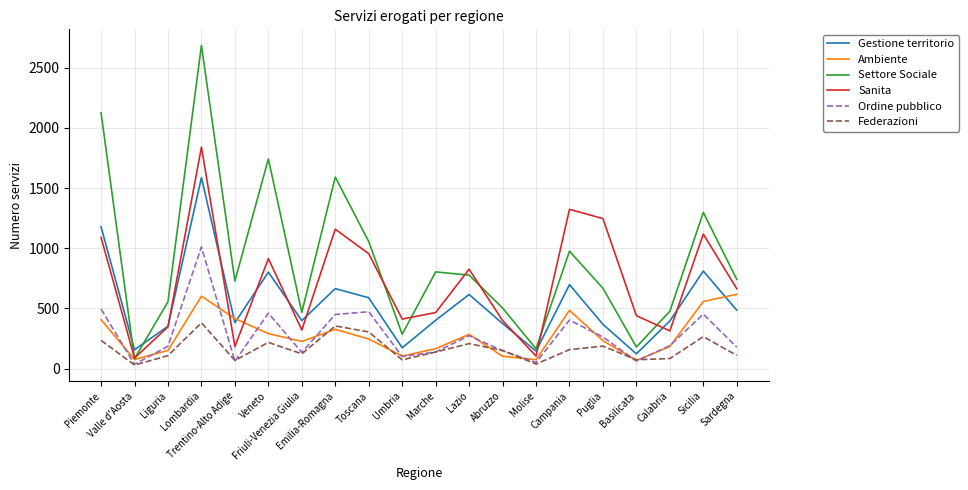

Is this an area chart (filled region under the line)?

No